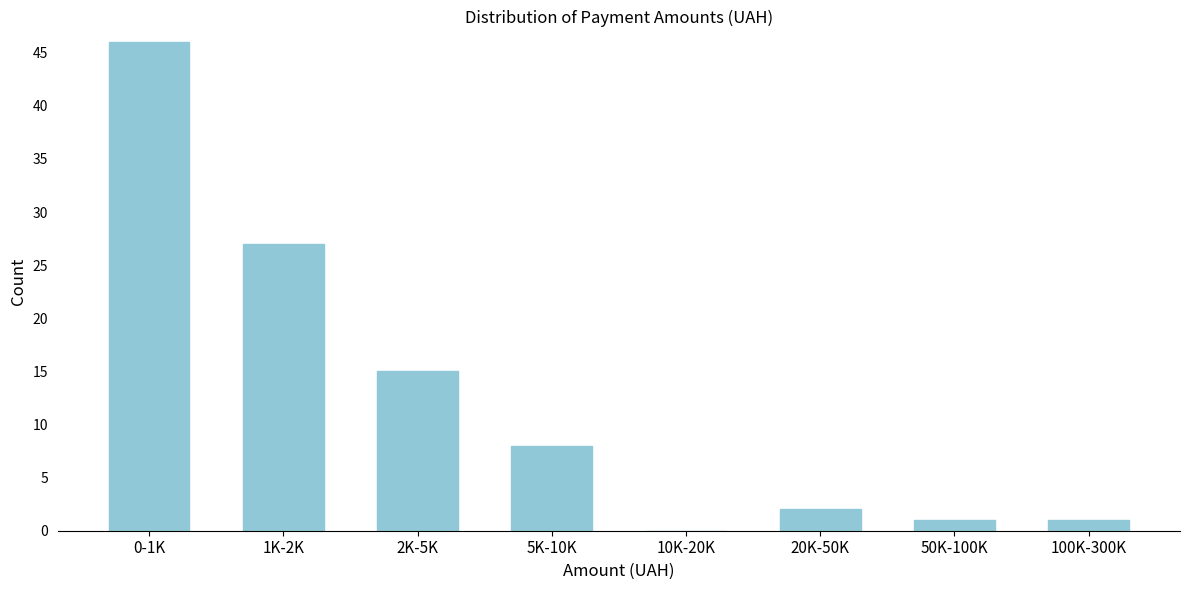

Reading right to left, what are all the values shown in this chart?

100K-300K=1	50K-100K=1	20K-50K=2	10K-20K=0	5K-10K=8	2K-5K=15	1K-2K=27	0-1K=46